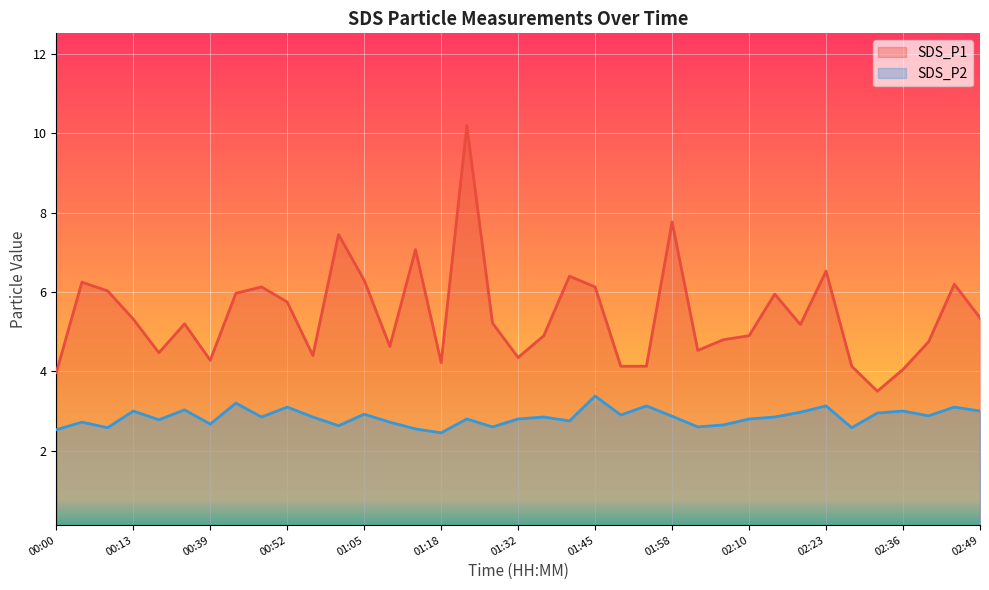

How many lines are shown in the chart?

2